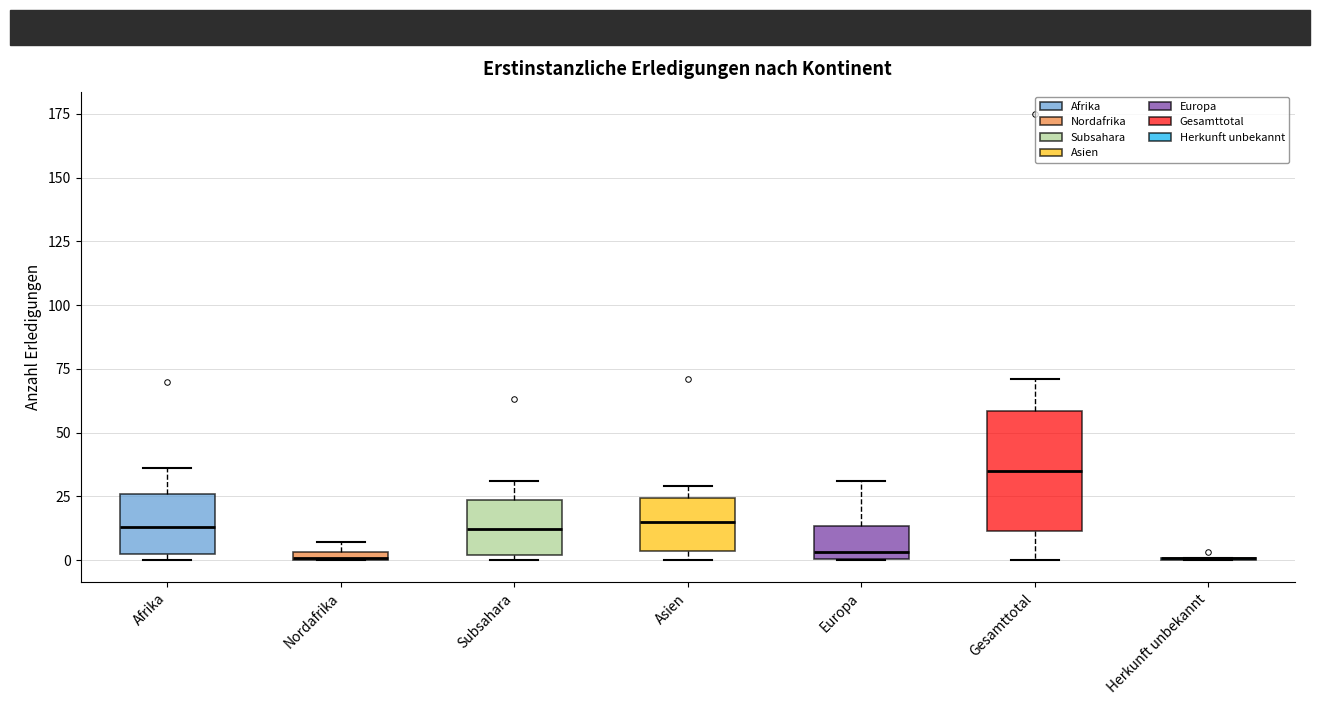

Which box is the tallest, from its lower edge to its upper edge?

Gesamttotal